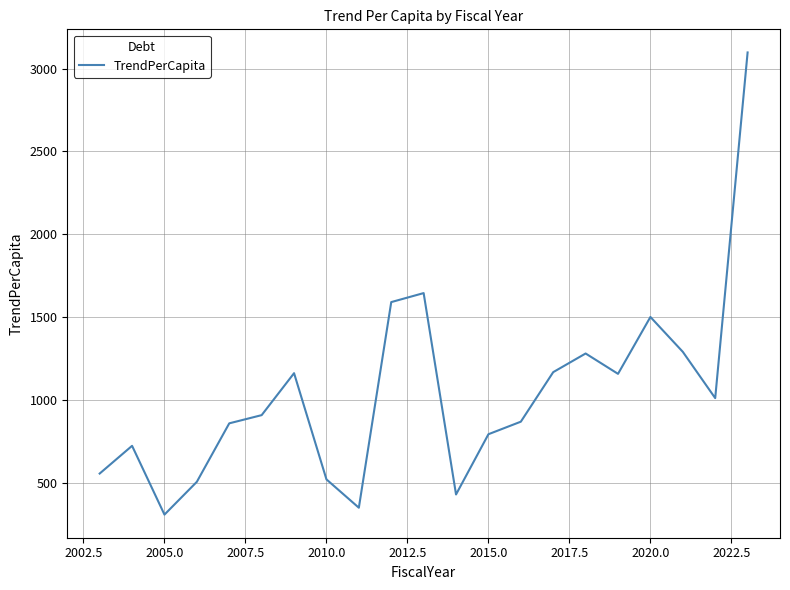

What is the minimum value shown in the chart?

309.5